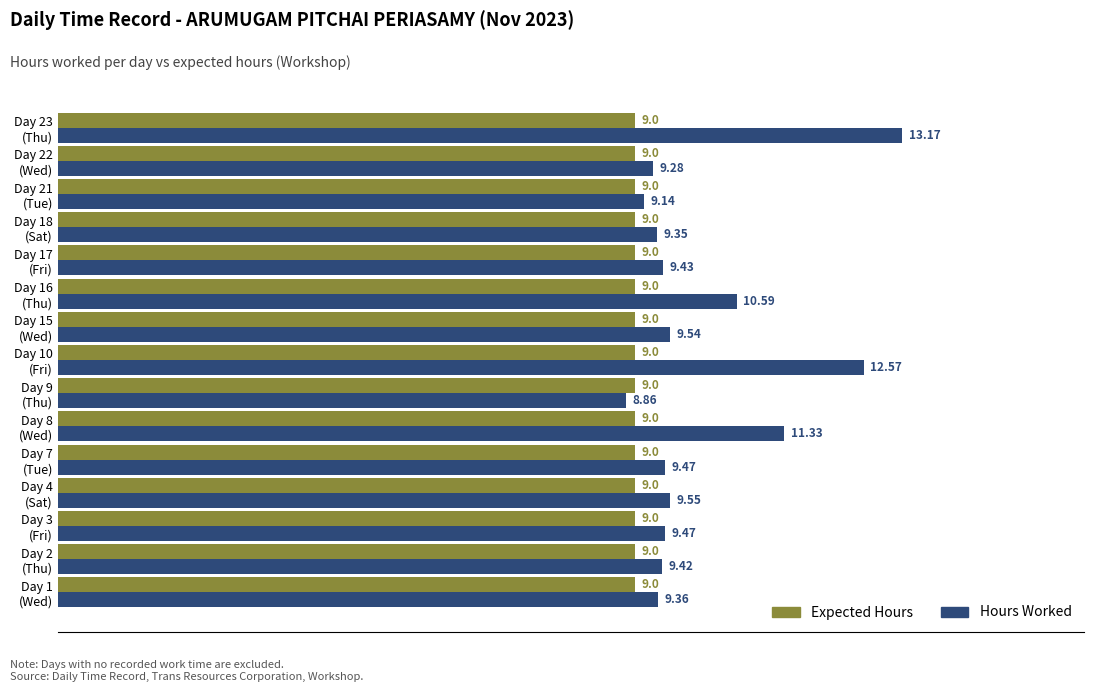

Which category has the highest value in the Hours Worked series?

Day 23
(Thu)